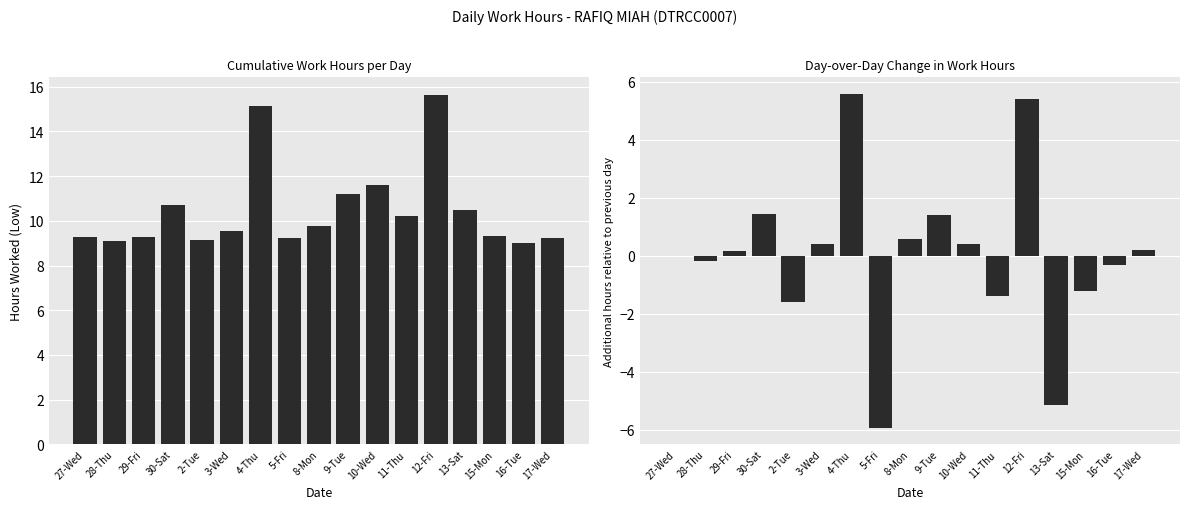

How many data points does each series have?

17